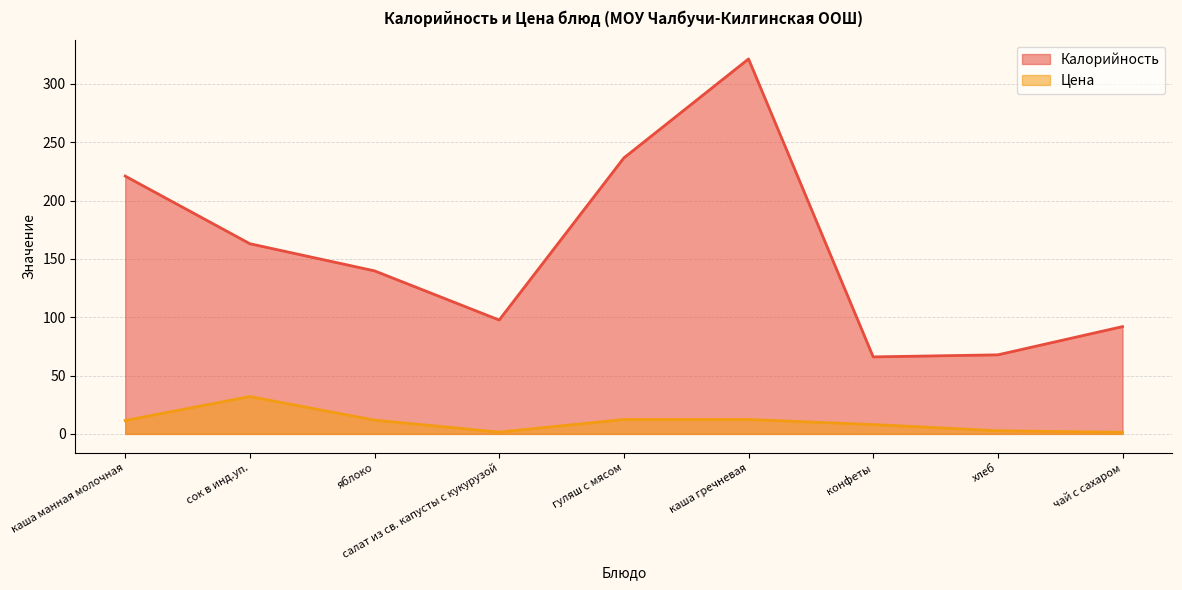

Is it true that Цена equals 12.3 at каша гречневая?

True